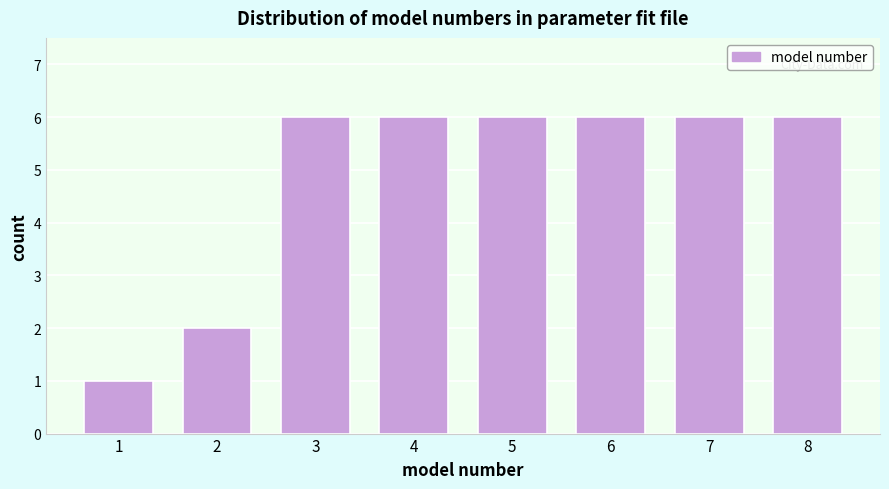

Reading right to left, extract all data points from this chart.

8=6	7=6	6=6	5=6	4=6	3=6	2=2	1=1